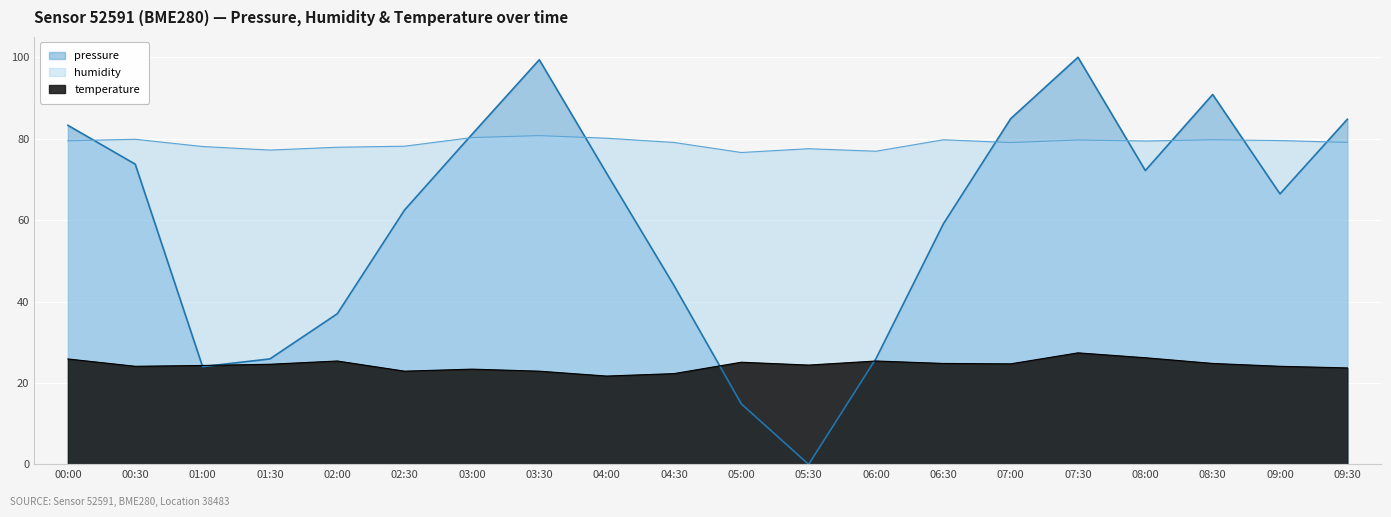

Which series ends up on top after the final intersection of pressure and humidity?

pressure